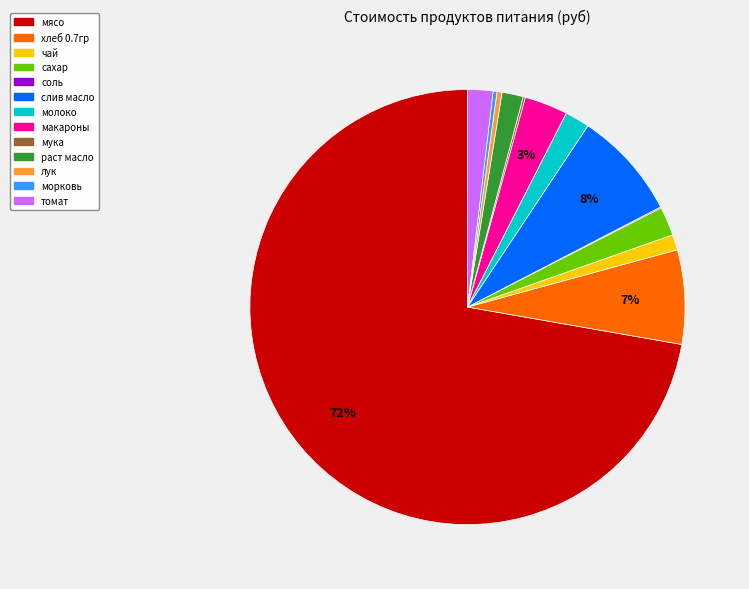

To the nearest percent, what is the combined percentage of морковь and макароны?

3%